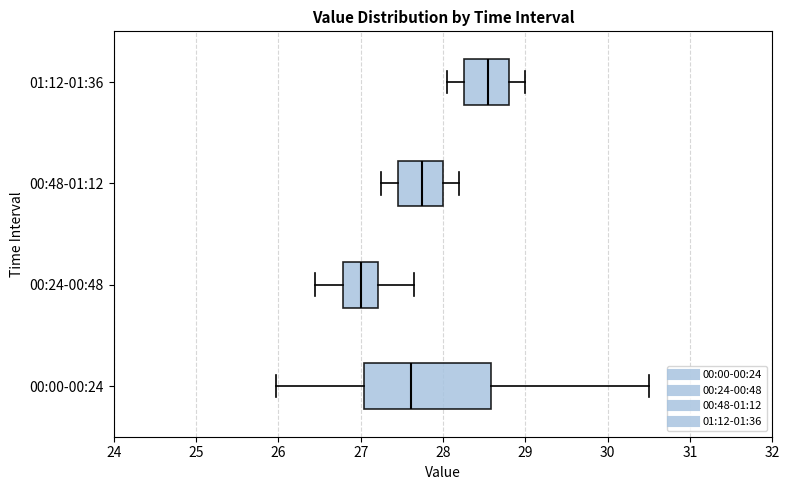

Which box has the furthest to the right median line?

01:12-01:36